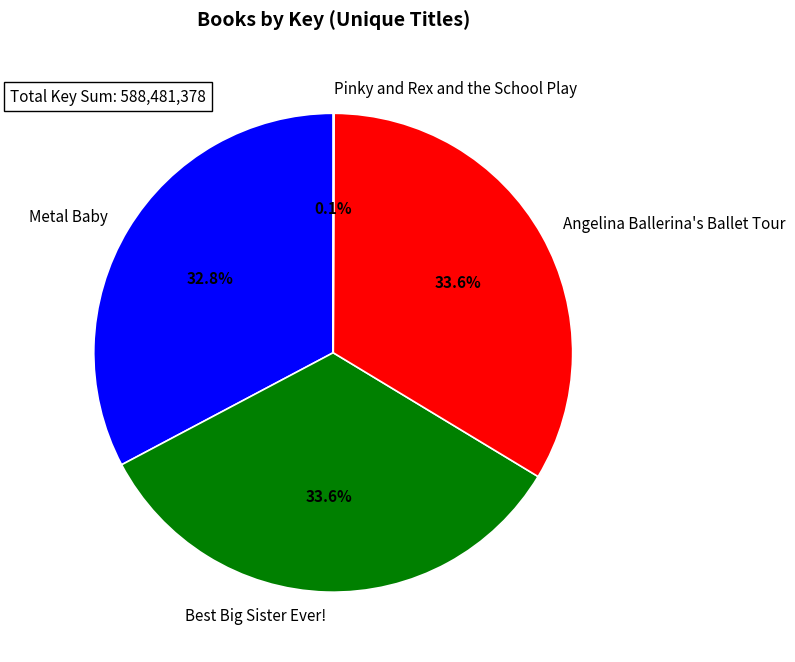

Is there a majority slice in this chart?

No